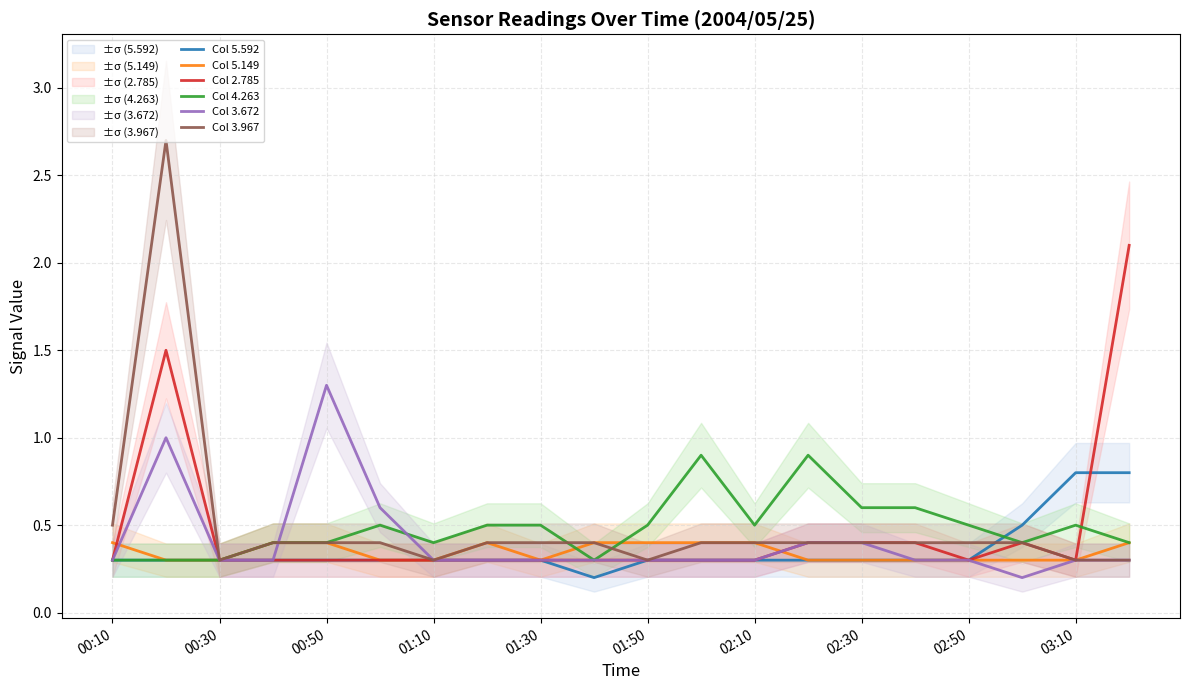

What are all the series names shown in the legend?

Col 5.592, Col 5.149, Col 2.785, Col 4.263, Col 3.672, Col 3.967